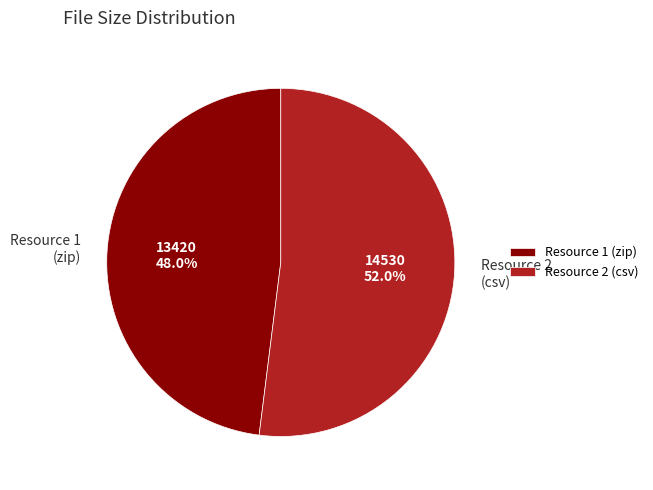

Which category has the smallest portion of the pie?

Resource 1 (zip)